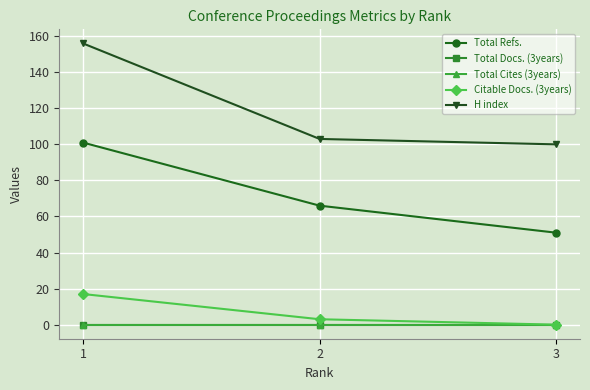

Reading right to left, what are all the values shown in this chart?

Total Refs.: 51	66	101
Total Docs. (3years): 0	0	0
Total Cites (3years): 0	0	0
Citable Docs. (3years): 0	3	17
H index: 100	103	156